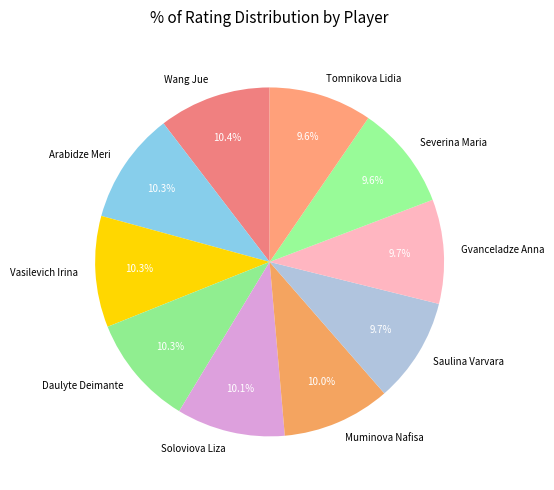

Approximately how many times larger is the value at Daulyte Deimante compared to Tomnikova Lidia?

1.1